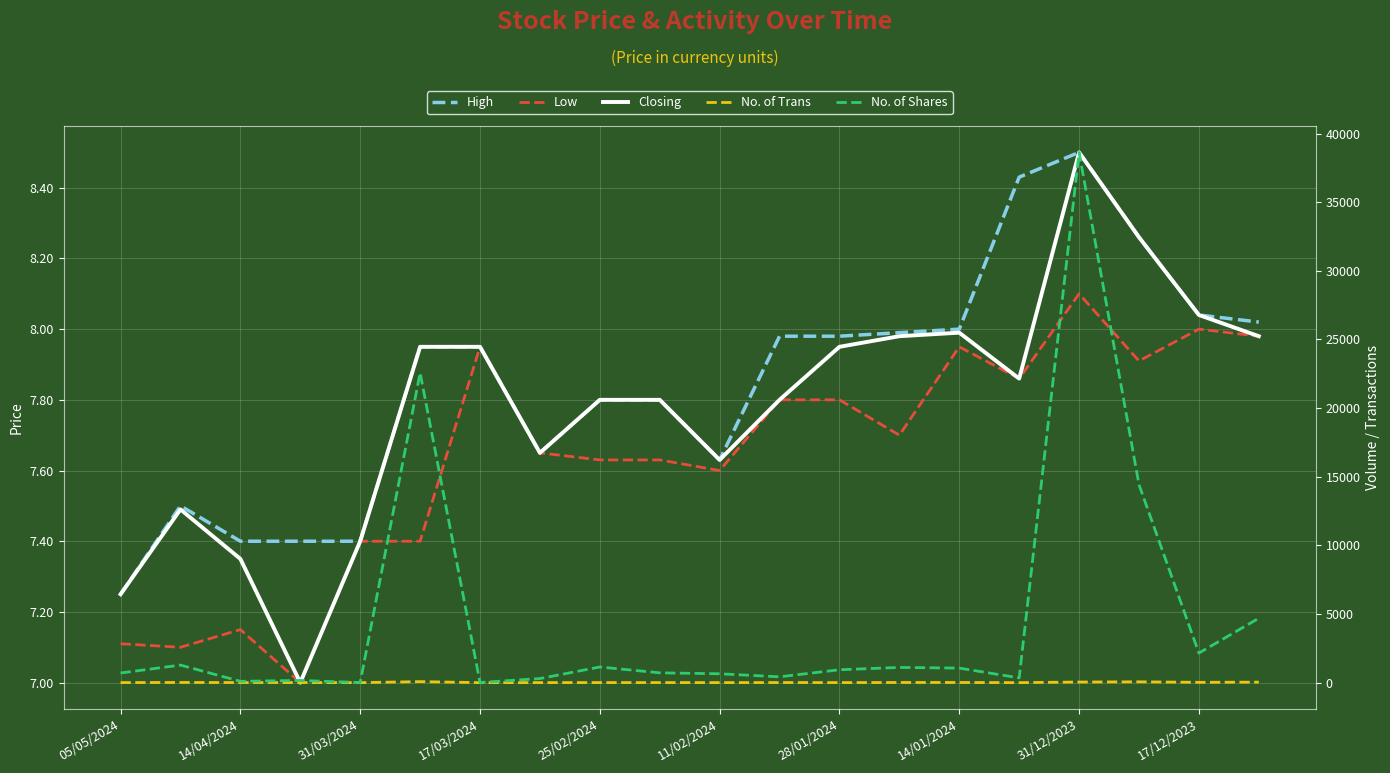

What is the smallest value displayed?

1.0